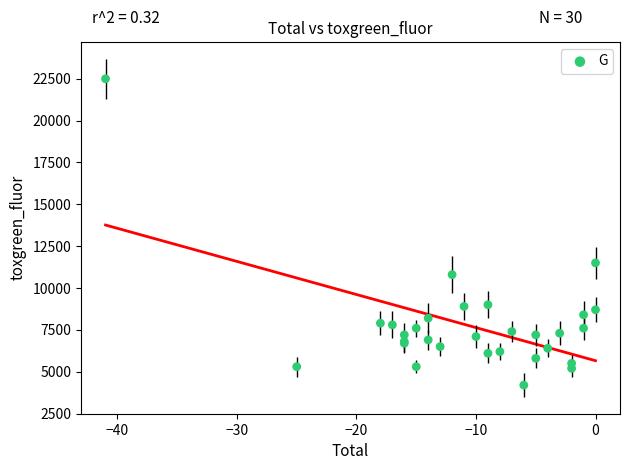

What Y value in the scatter plot is closest to 13350?

11500